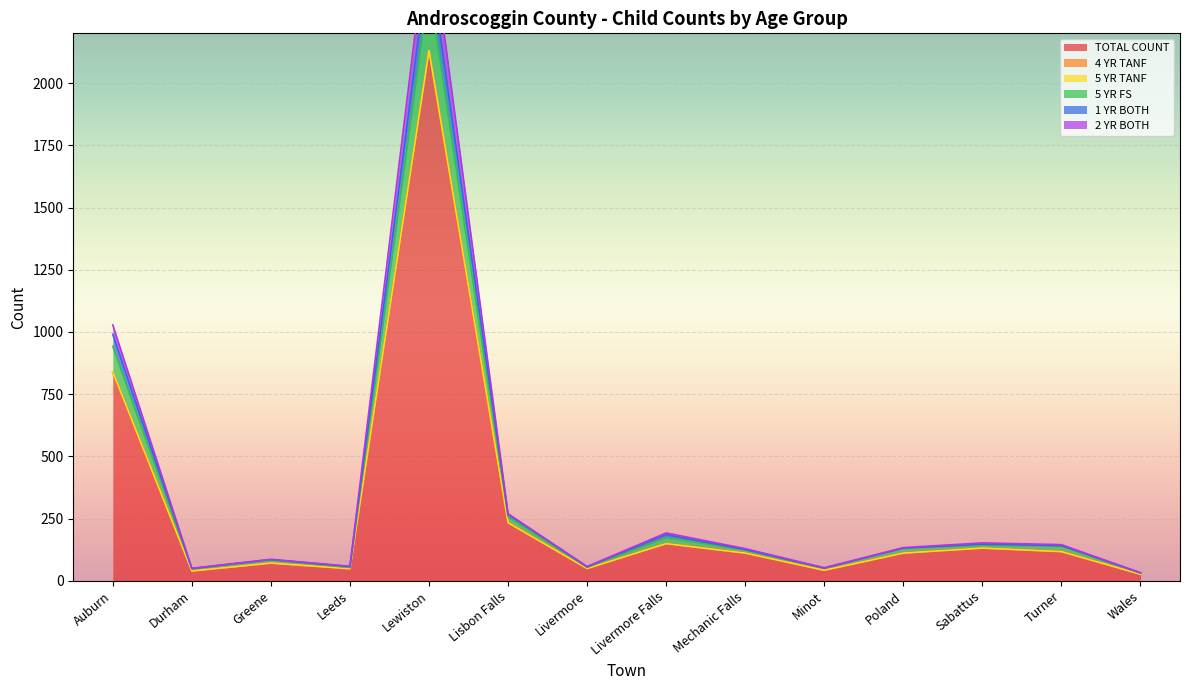

Rank the categories by 1 YR BOTH value from highest to lowest.

Lewiston, Auburn, Lisbon Falls, Livermore Falls, Sabattus, Turner, Poland, Mechanic Falls, Greene, Leeds, Livermore, Minot, Durham, Wales